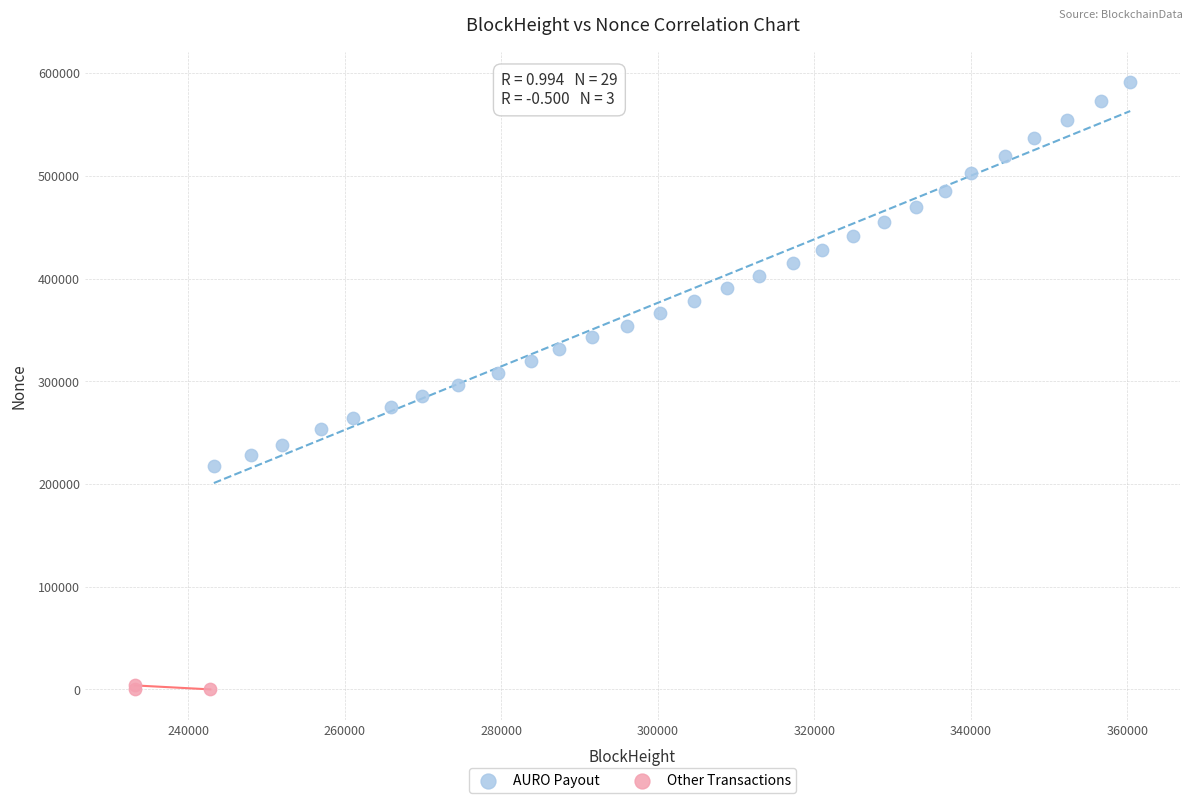

Which series has the largest Y range (max minus min)?

AURO Payout